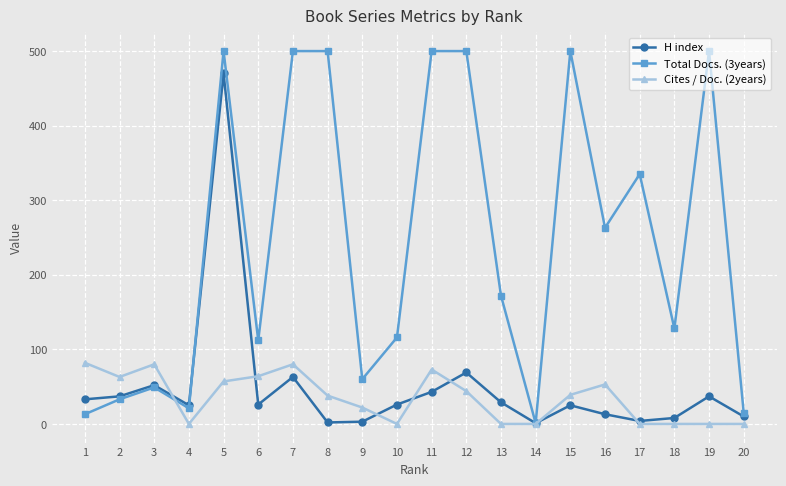

How many lines are shown in the chart?

3